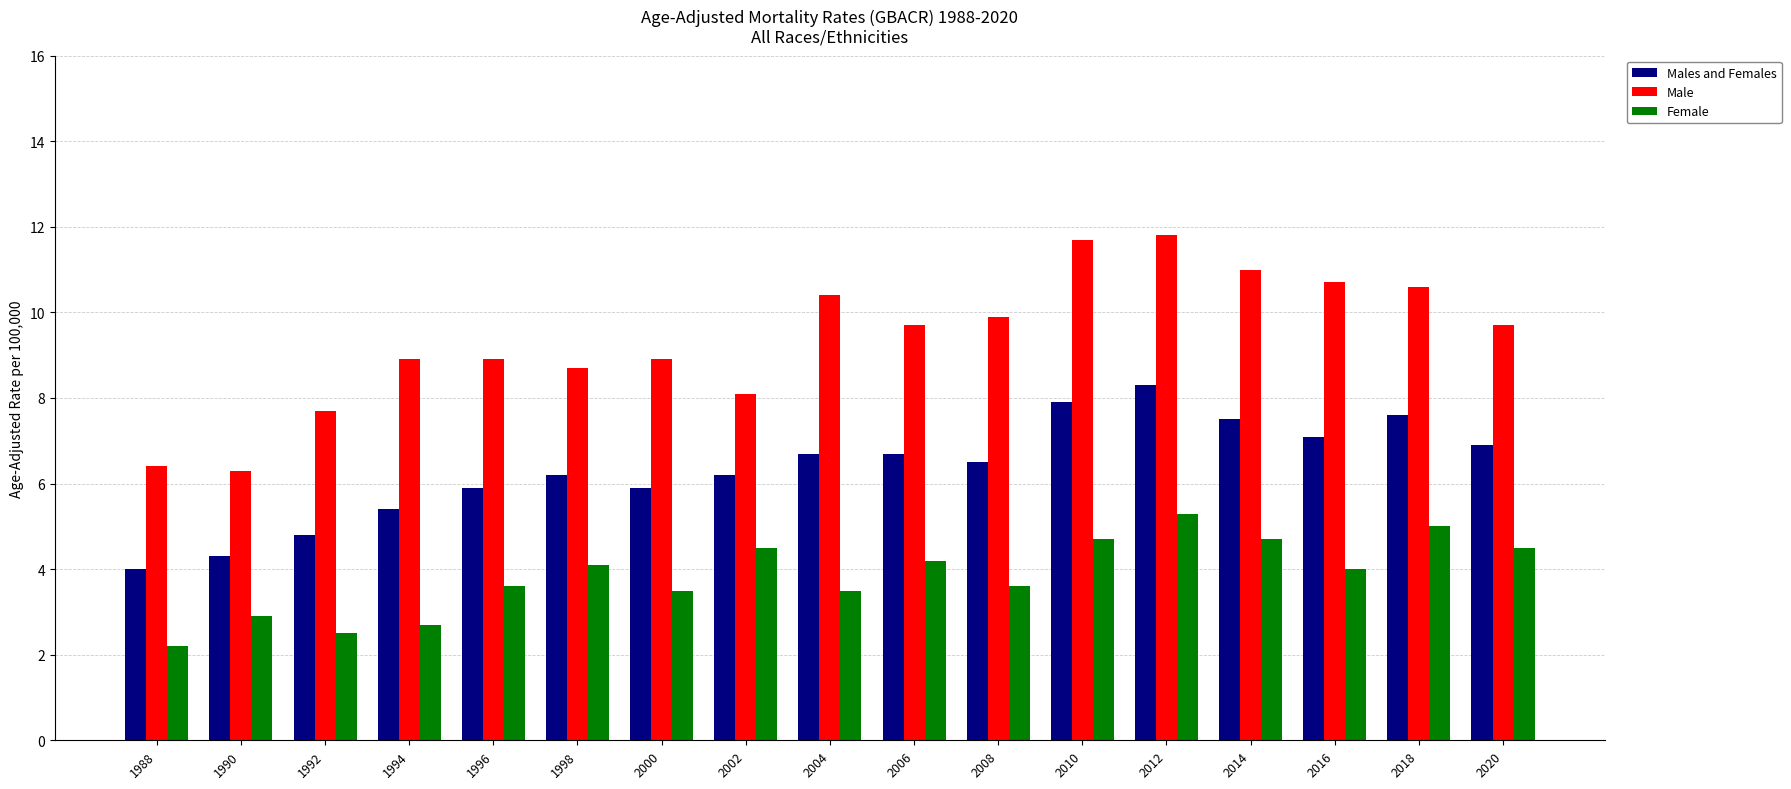

What is the sum of the Female values at 2000 and 2016?

7.5